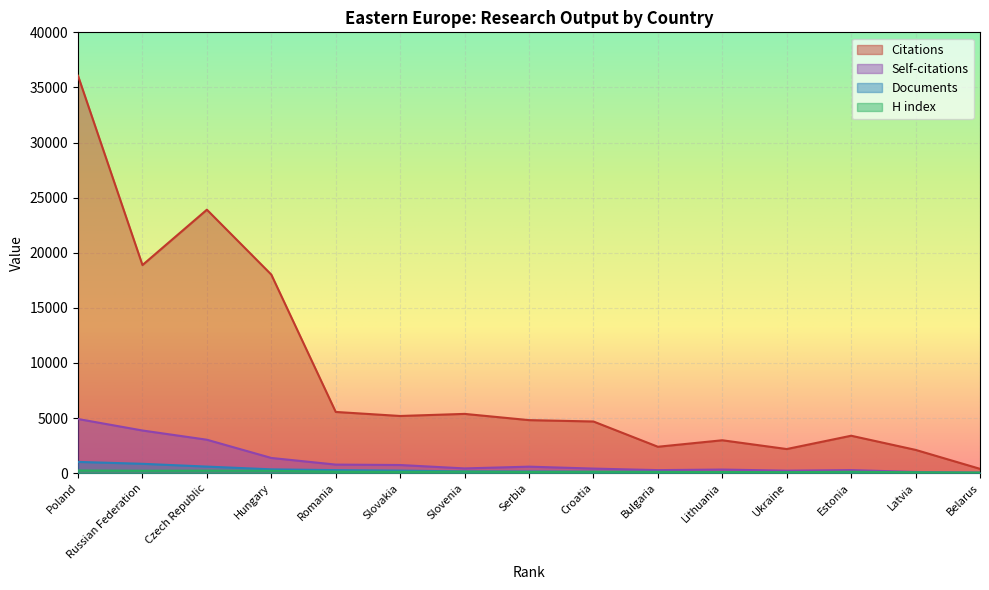

In Self-citations, how many points are lower than both neighbors (excluding endpoints)?

3